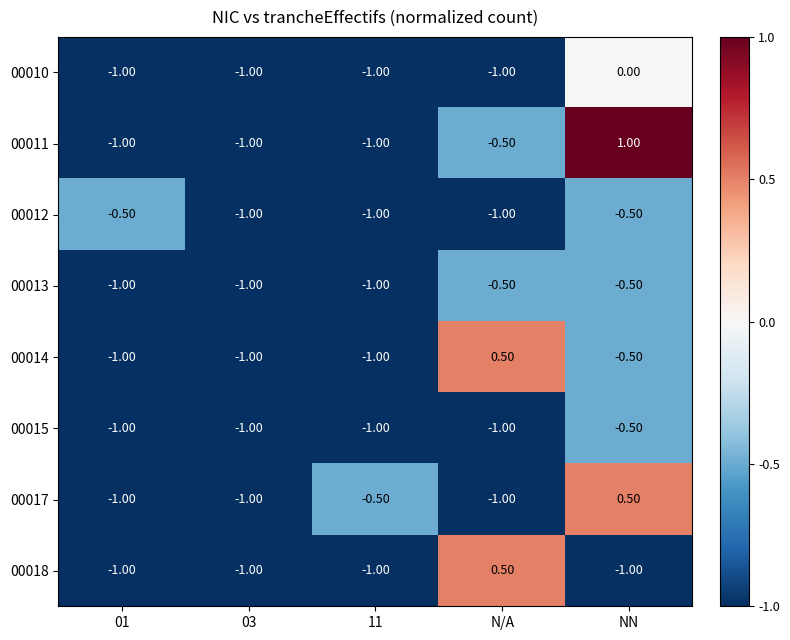

What is the difference between the 00010 values at NN and N/A?

1.0